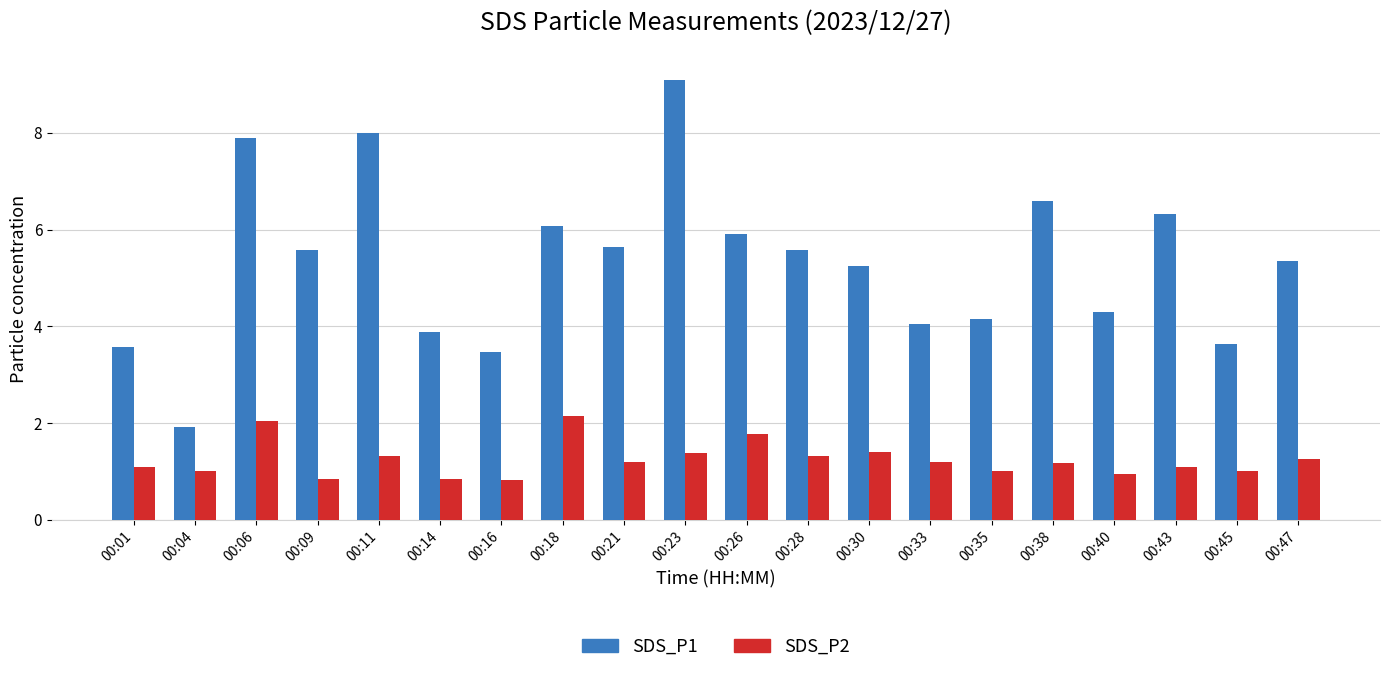

The SDS_P1 series shows 5.6 at 00:28. True or false?

True